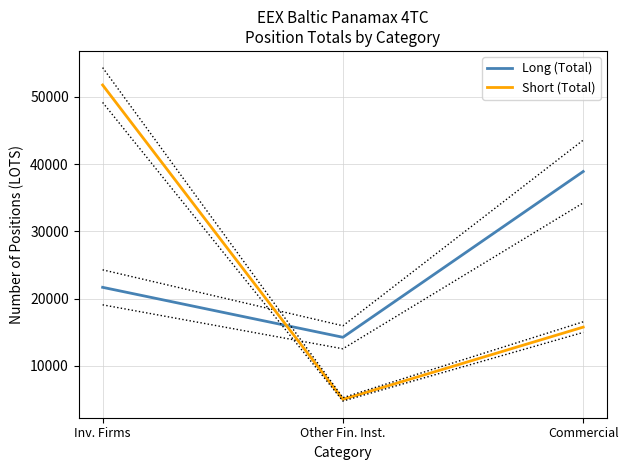

What is the smallest value displayed?

5025.0